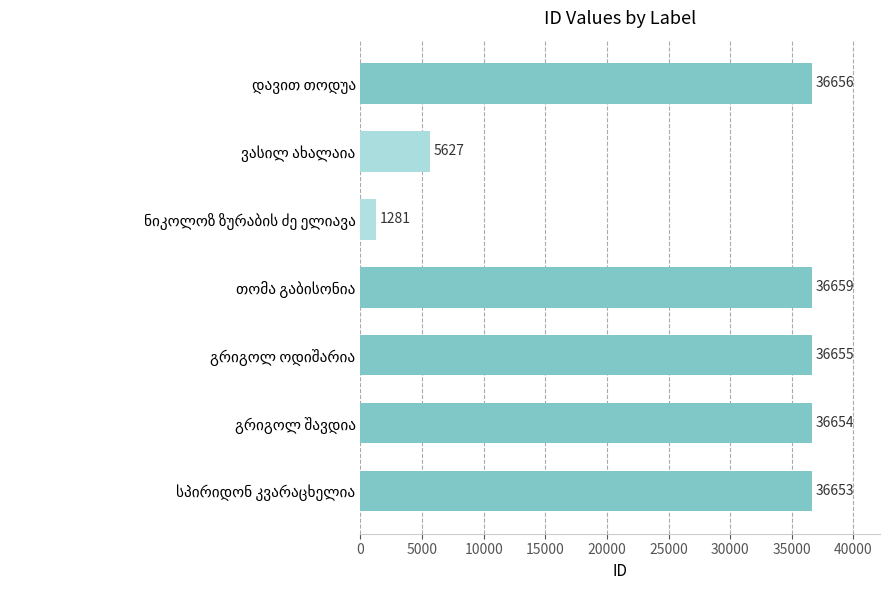

How many data points are less than 36654?

3